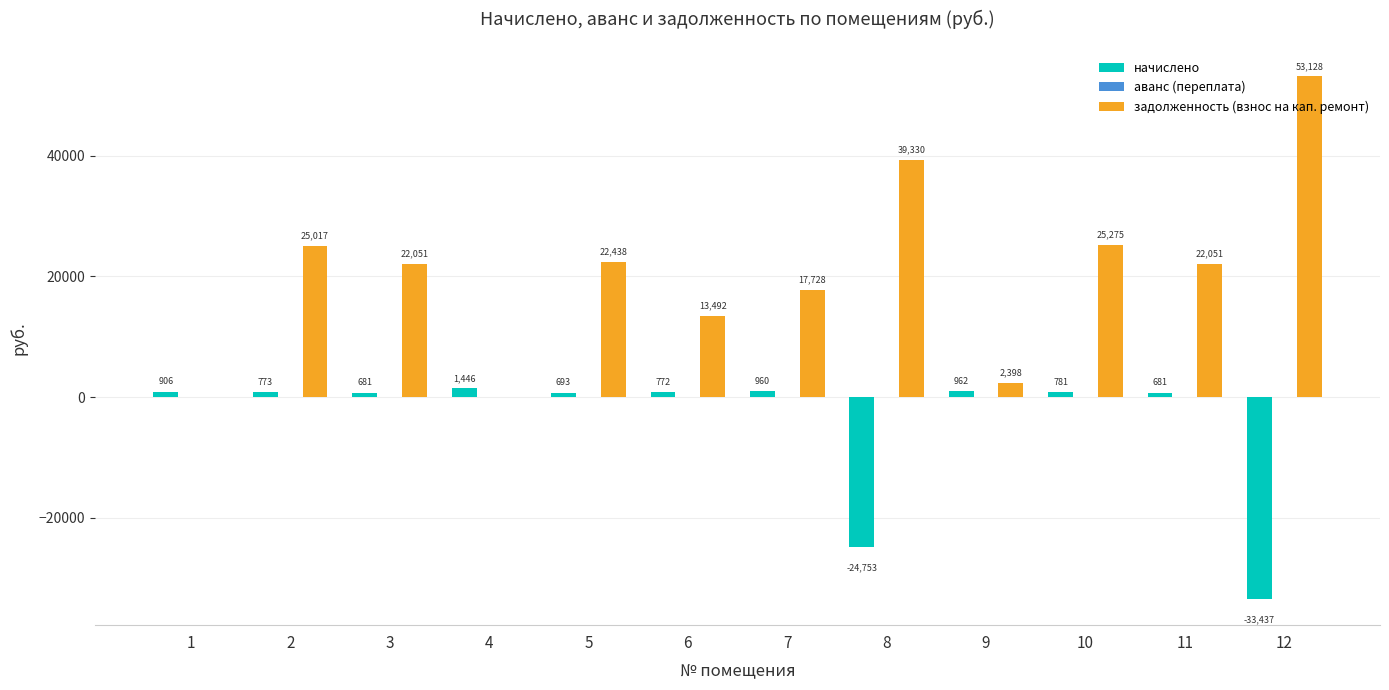

The задолженность (взнос на кап. ремонт) series shows 0.0 at 4. True or false?

True